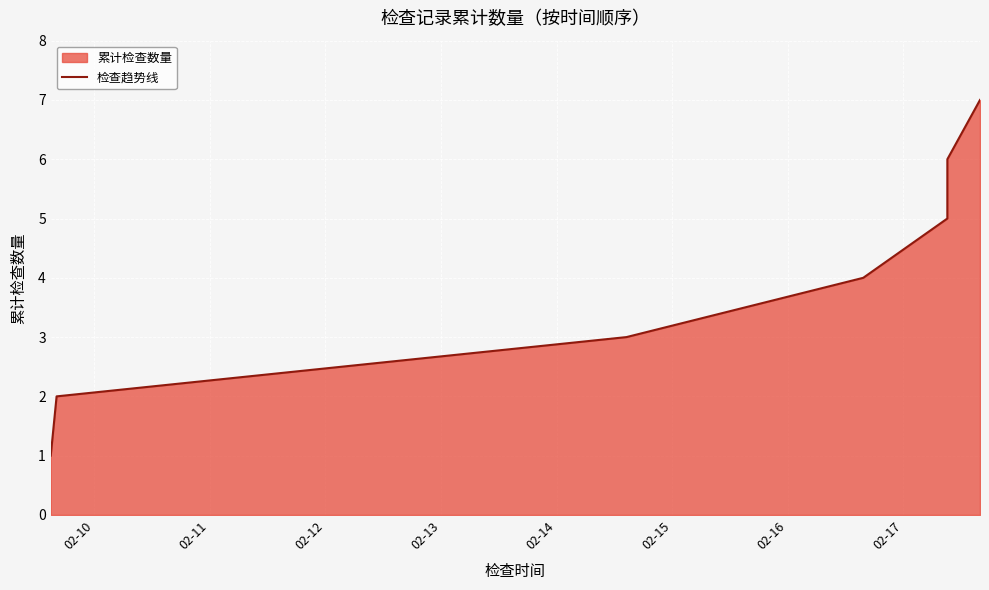

Reading left to right, what are all the values shown in this chart?

1	2	3	4	5	6	7